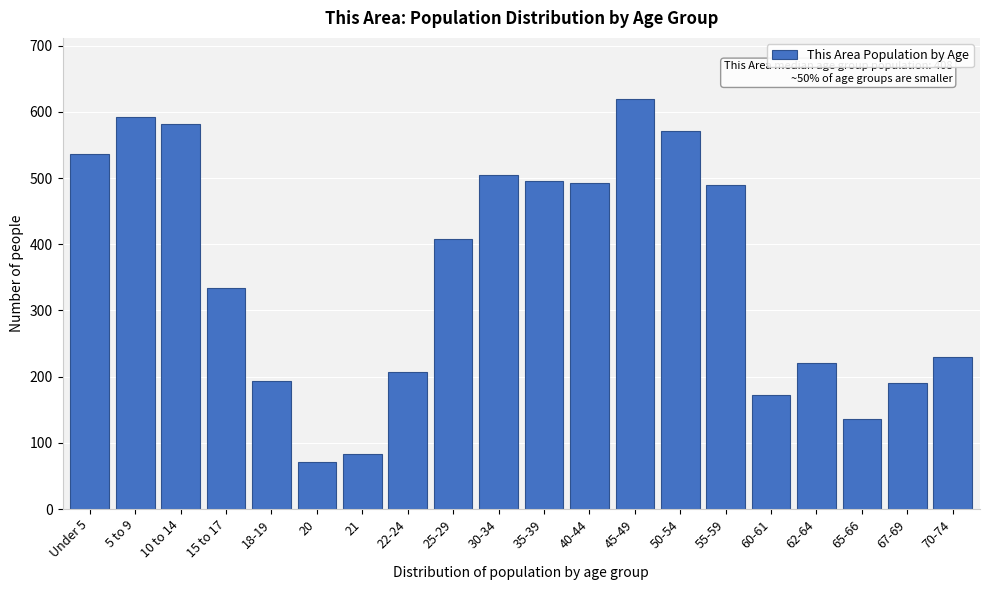

Reading left to right, transcribe all the data shown in this chart.

536	593	582	334	193	71	83	207	408	504	496	492	619	571	489	172	220	136	190	229